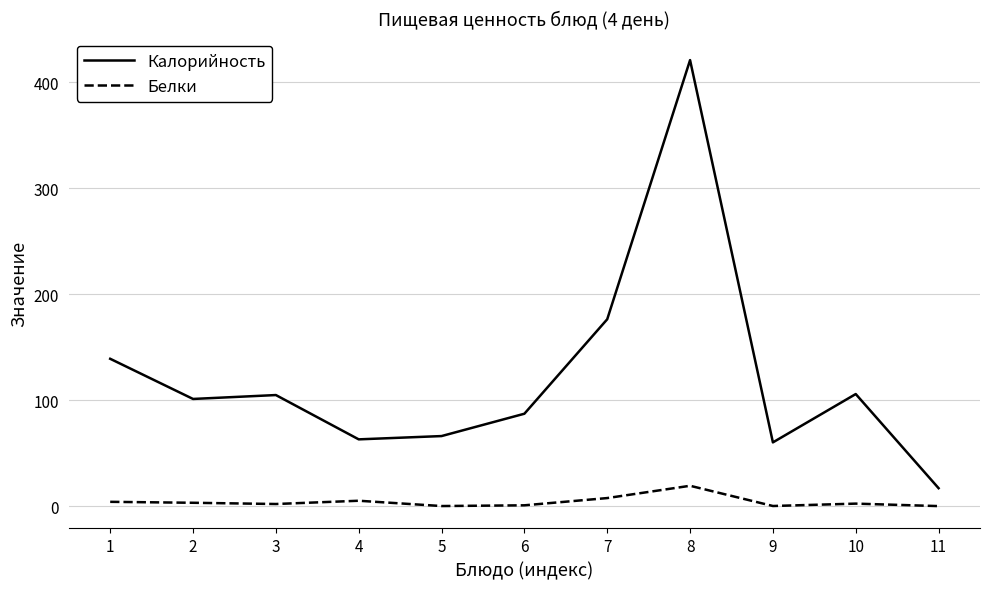

What is the difference between the maximum and minimum values in the Белки series?

19.2